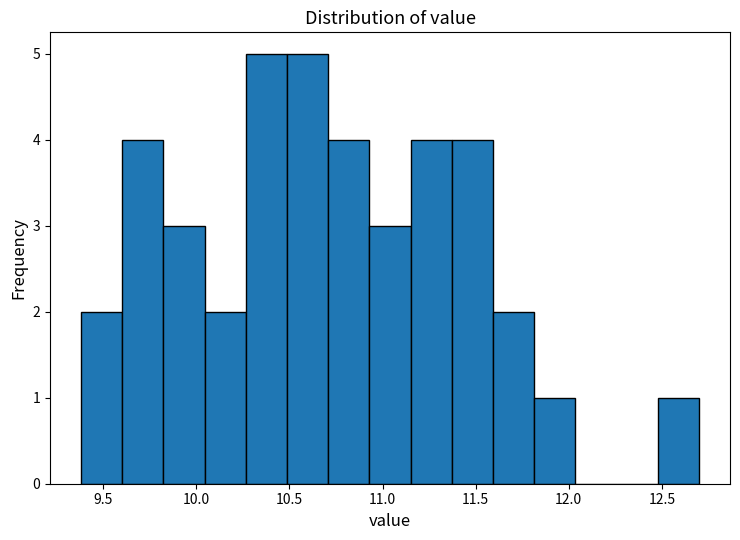

Reading left to right, list every bar in this chart as the range it spans on the x-axis followed by its height. Neither the bar edges nor the heights are printed on the chart, so give them approximately, as read against the axes.

9.40 to 9.60: 2
9.60 to 9.80: 4
9.80 to 10.05: 3
10.05 to 10.25: 2
10.25 to 10.50: 5
10.50 to 10.70: 5
10.70 to 10.95: 4
10.95 to 11.15: 3
11.15 to 11.35: 4
11.35 to 11.60: 4
11.60 to 11.80: 2
11.80 to 12.05: 1
12.05 to 12.25: 0
12.25 to 12.50: 0
12.50 to 12.70: 1